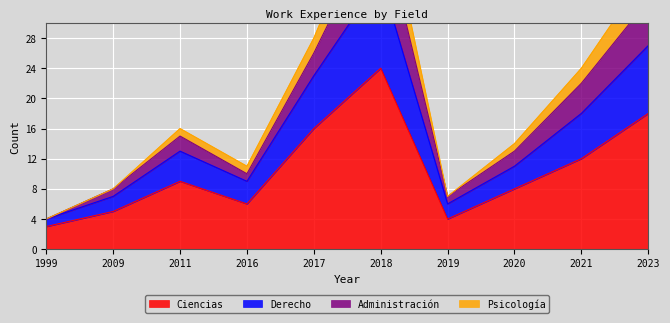

At which label does Derecho first exceed 16?

2017